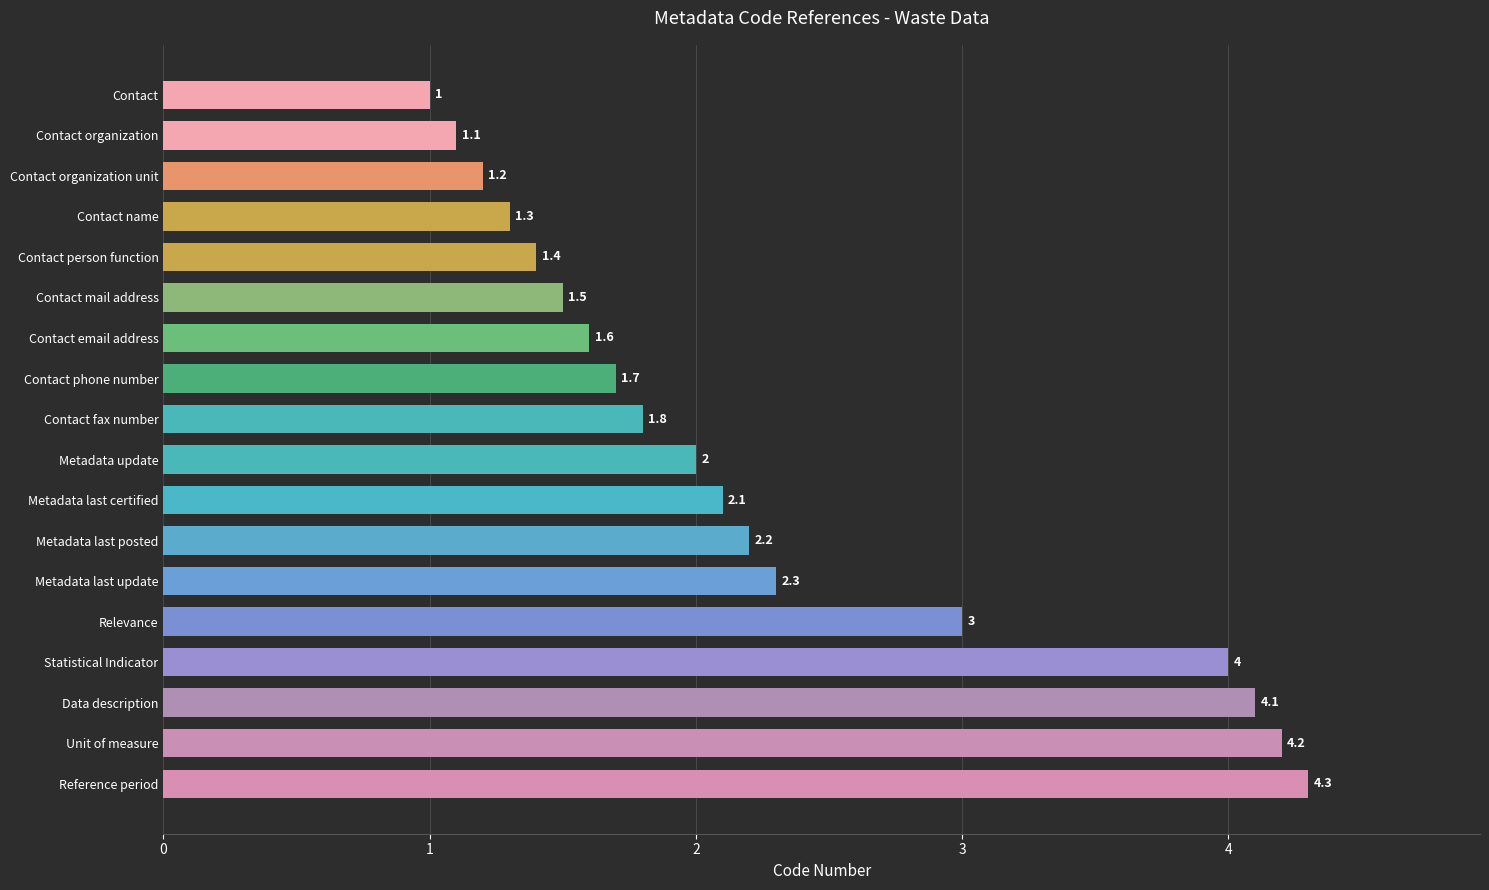

At which label is the value closest to 2?

Metadata update